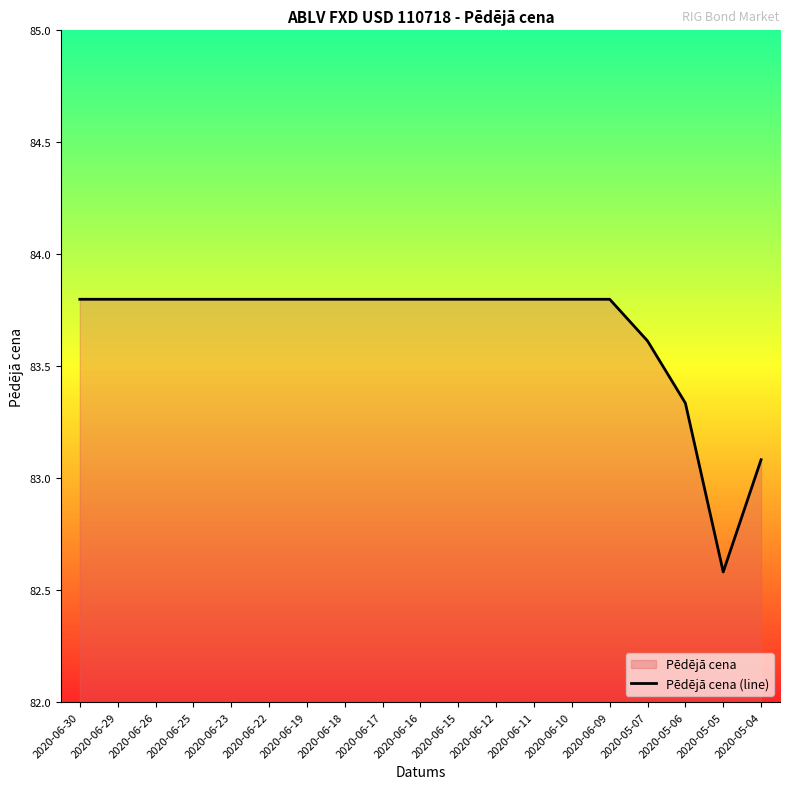

List the labels in order of value, largest first.

2020-06-30, 2020-06-29, 2020-06-26, 2020-06-25, 2020-06-23, 2020-06-22, 2020-06-19, 2020-06-18, 2020-06-17, 2020-06-16, 2020-06-15, 2020-06-12, 2020-06-11, 2020-06-10, 2020-06-09, 2020-05-07, 2020-05-06, 2020-05-04, 2020-05-05